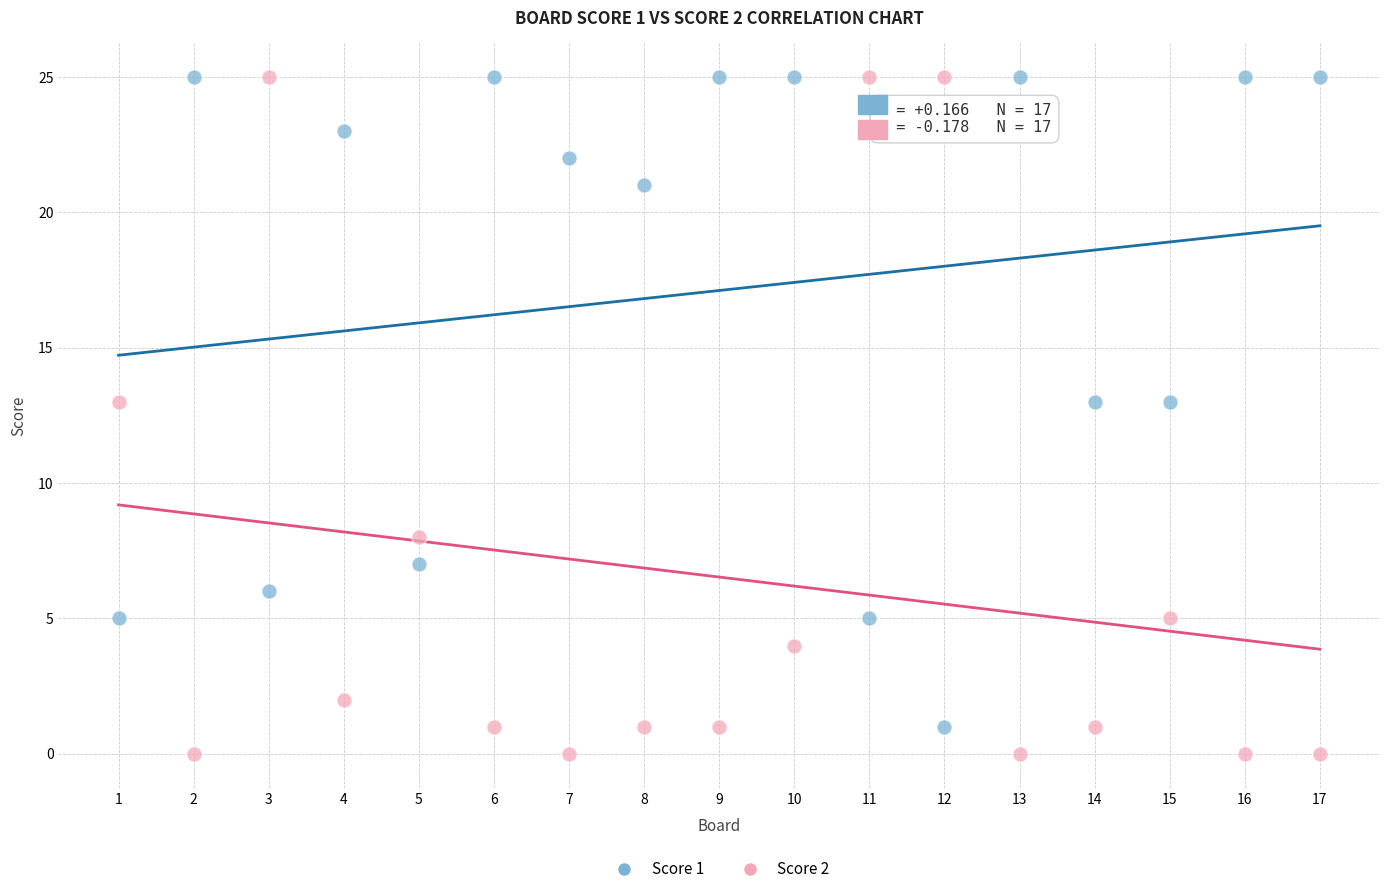

Which series reaches the minimum Y coordinate?

Score 2